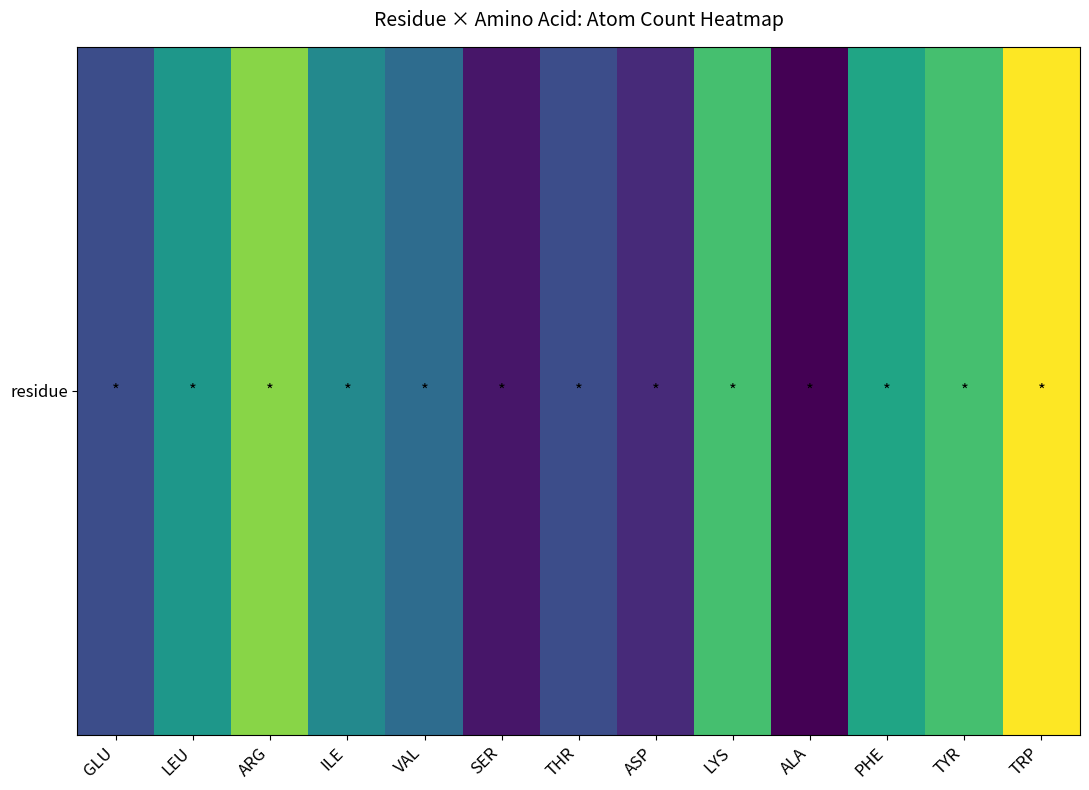

Reading left to right, transcribe all the data shown in this chart.

14	19	24	18	16	11	14	12	22	10	20	22	27